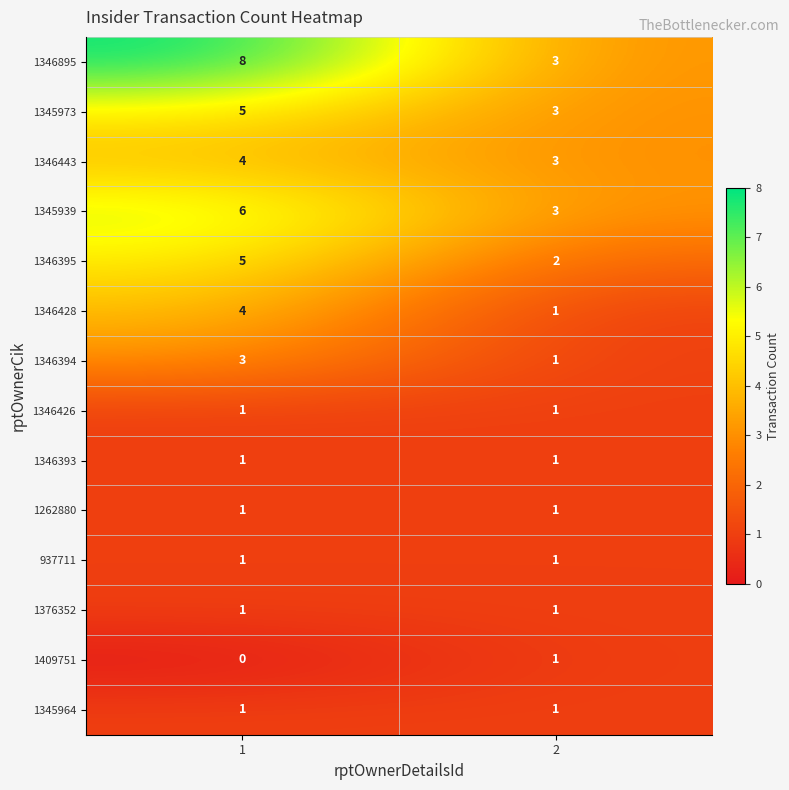

What is the maximum value shown in the chart?

8